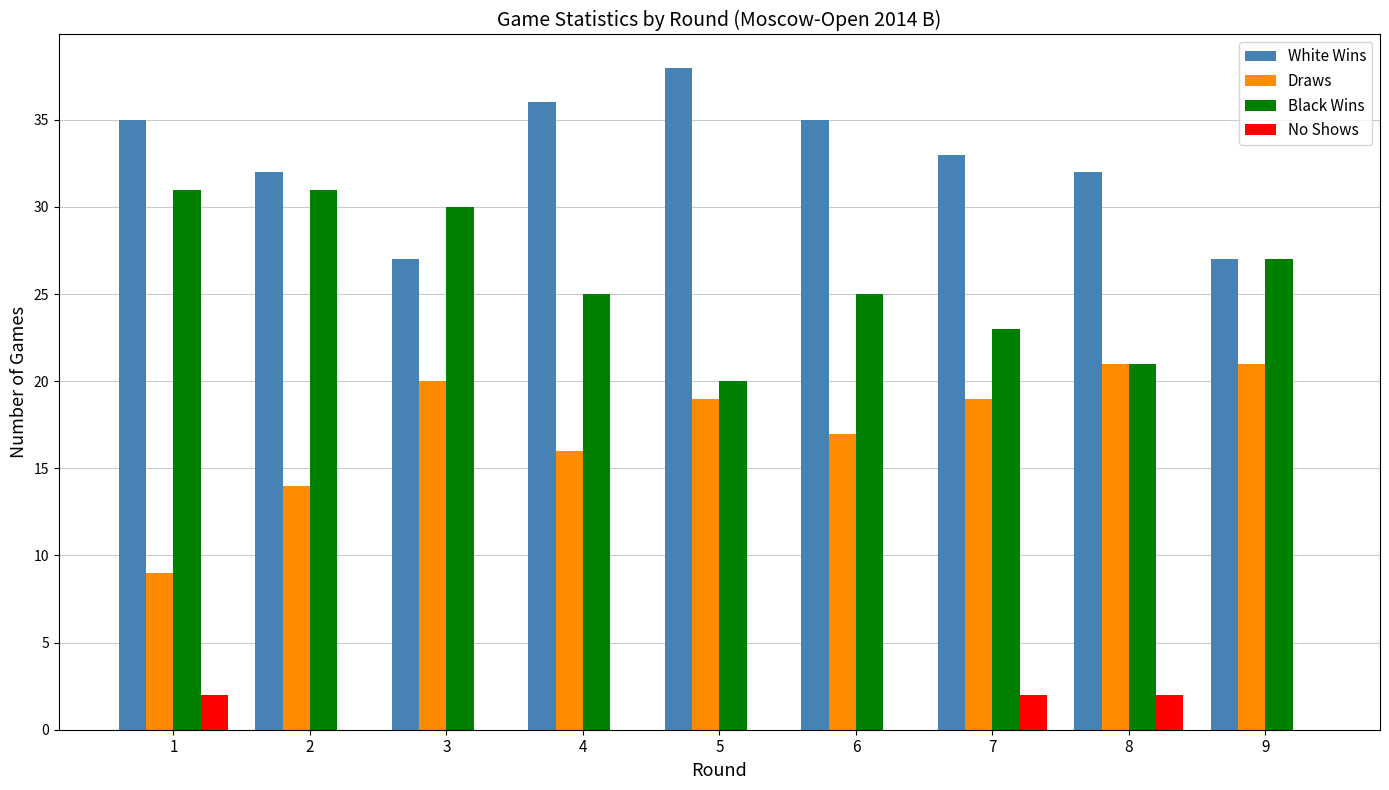

Between 5 and 6, which series saw the biggest shift?

Black Wins